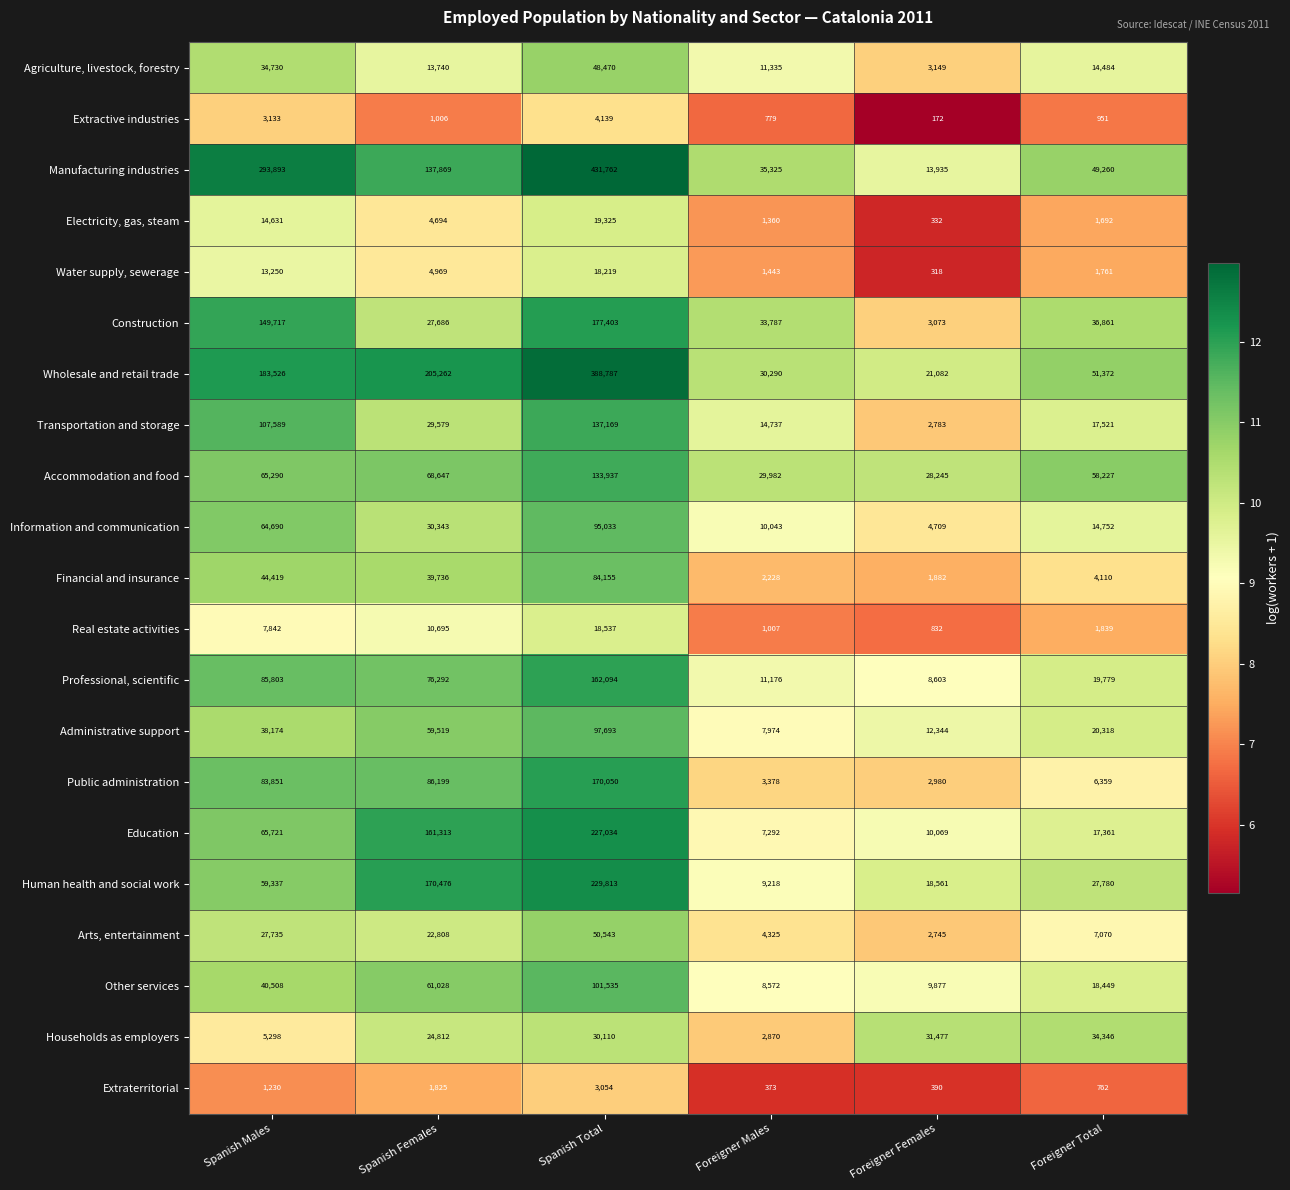

What is the total value across all series at Spanish Males?

1390367